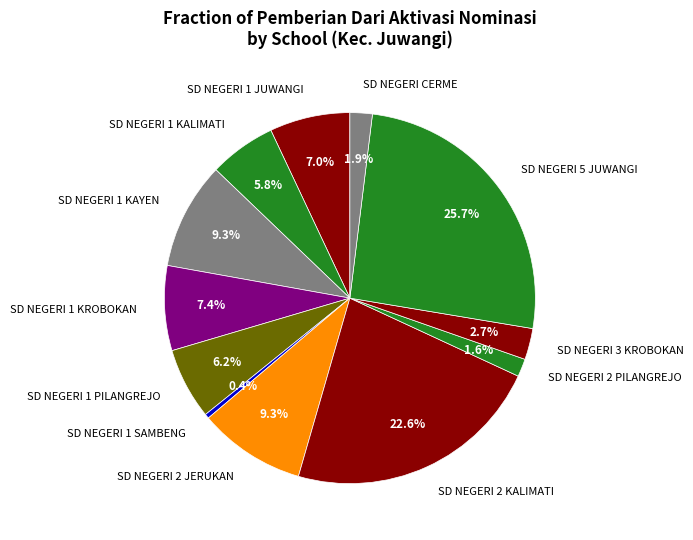

How much of the chart is everything except SD NEGERI 2 JERUKAN?

90.7%